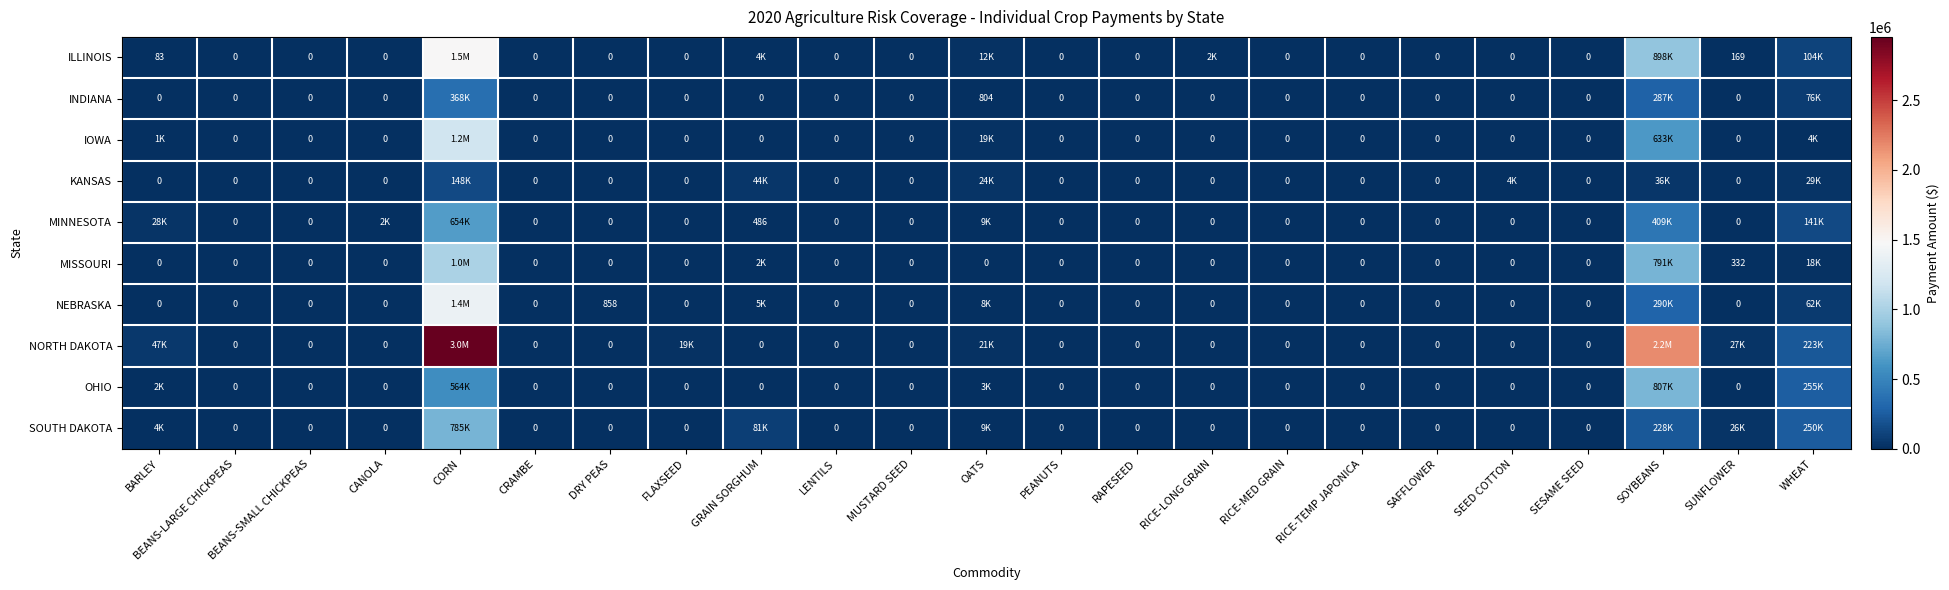

Which series has the largest total across all categories?

NORTH DAKOTA